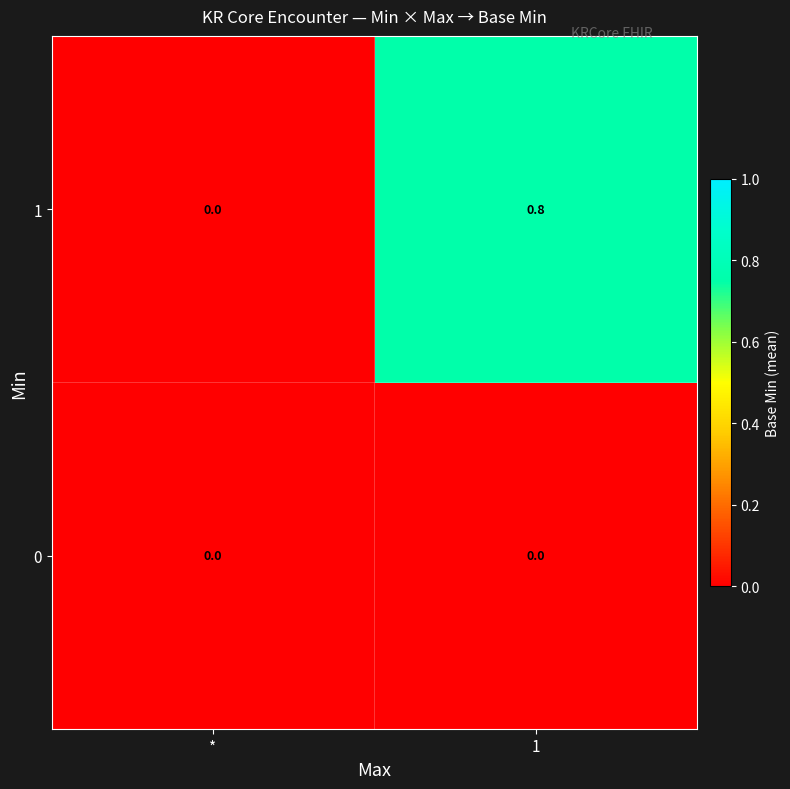

Reading left to right, list all the values displayed in this chart.

1: *=0.0	1=0.8
0: *=0.0	1=0.0